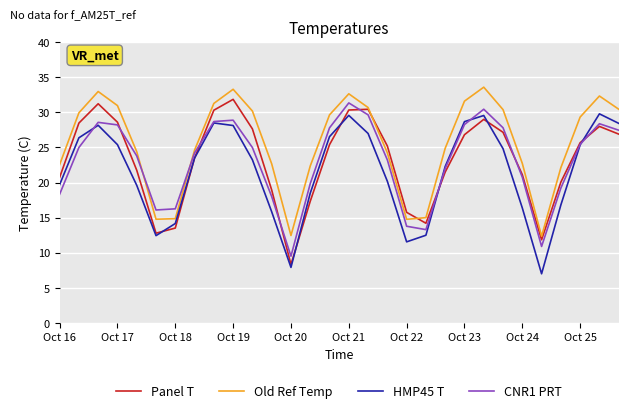

What is the highest value of the Old Ref Temp series?

33.6